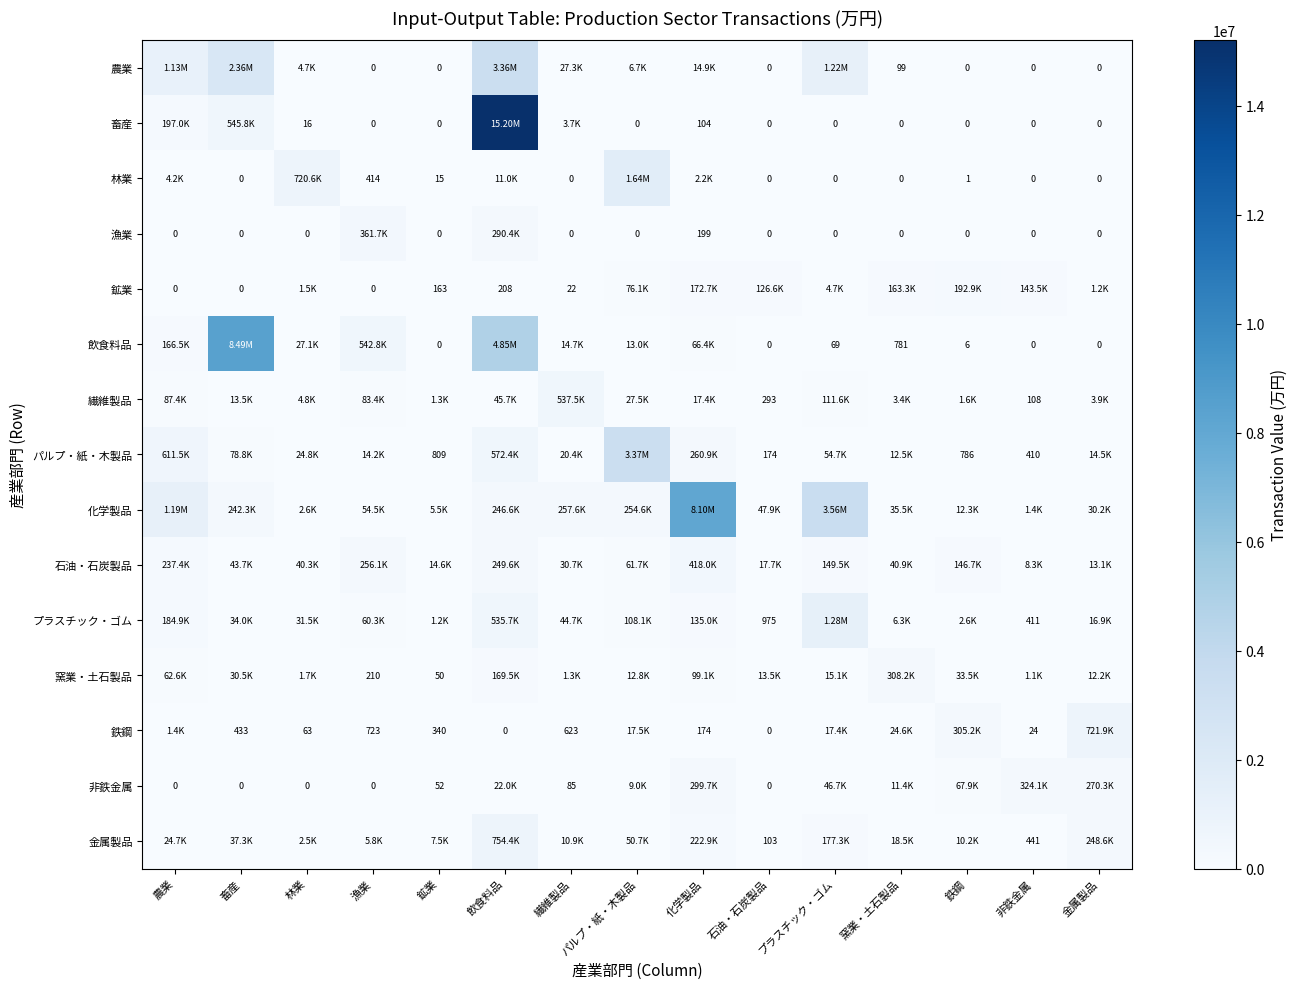

Is the value of 石油・石炭製品 at 鉄鋼 greater than the value of 化学製品 at 鉄鋼?

Yes